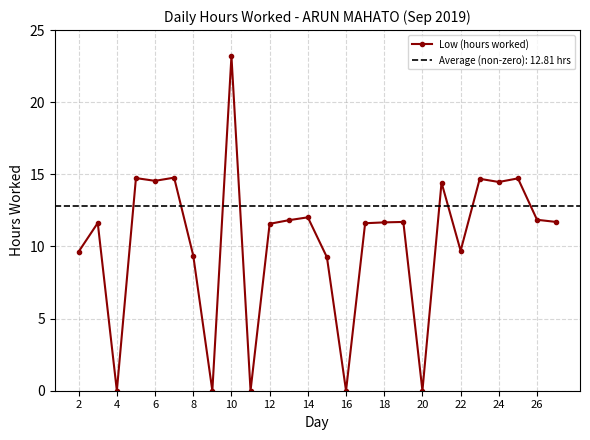

How many data points are above 11?

17